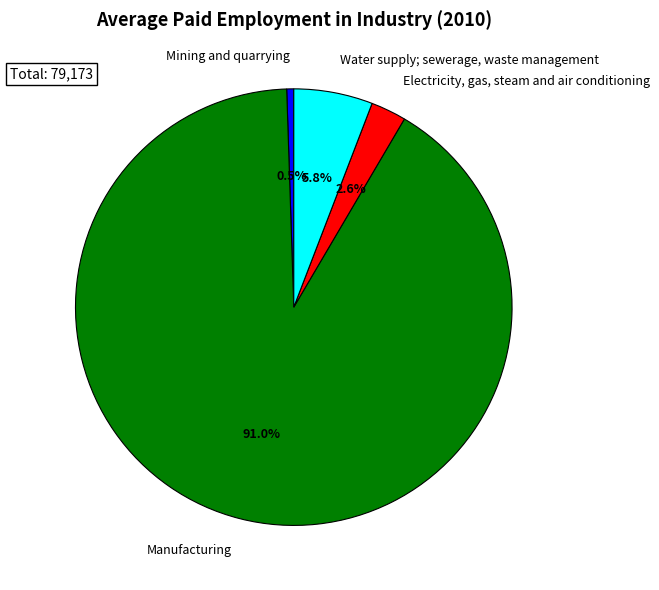

What is the ratio of the value at Manufacturing to the value at Mining and quarrying?

175.8